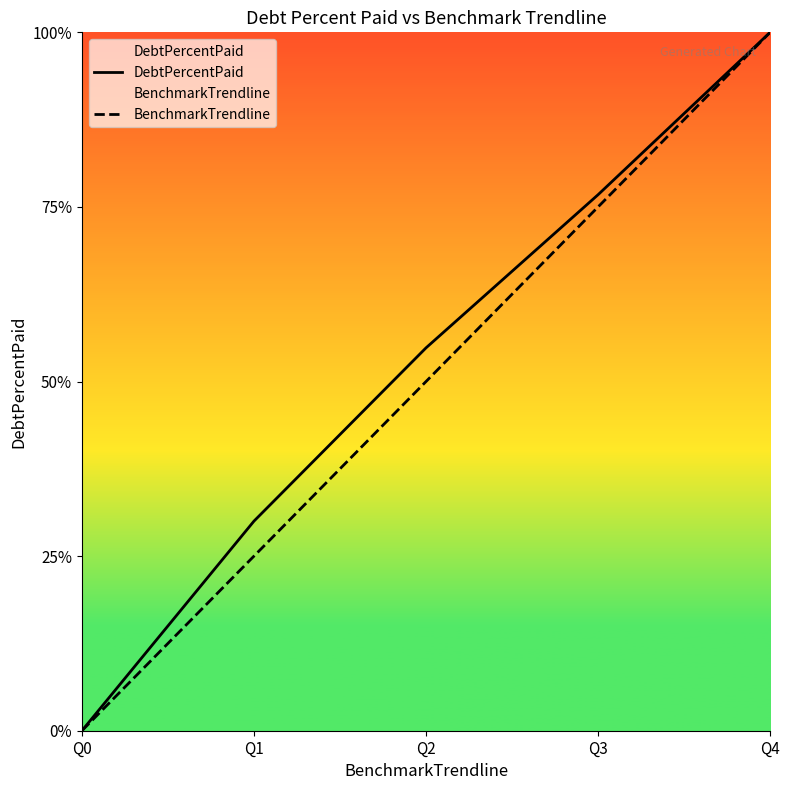

How many series are shown in this chart?

2